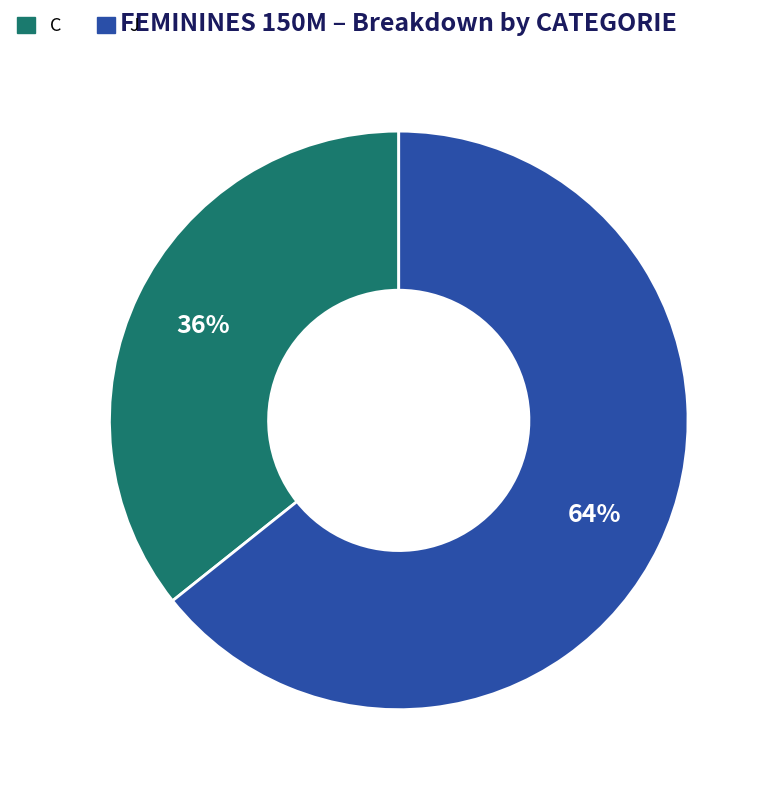

Which category has the smallest portion of the pie?

C